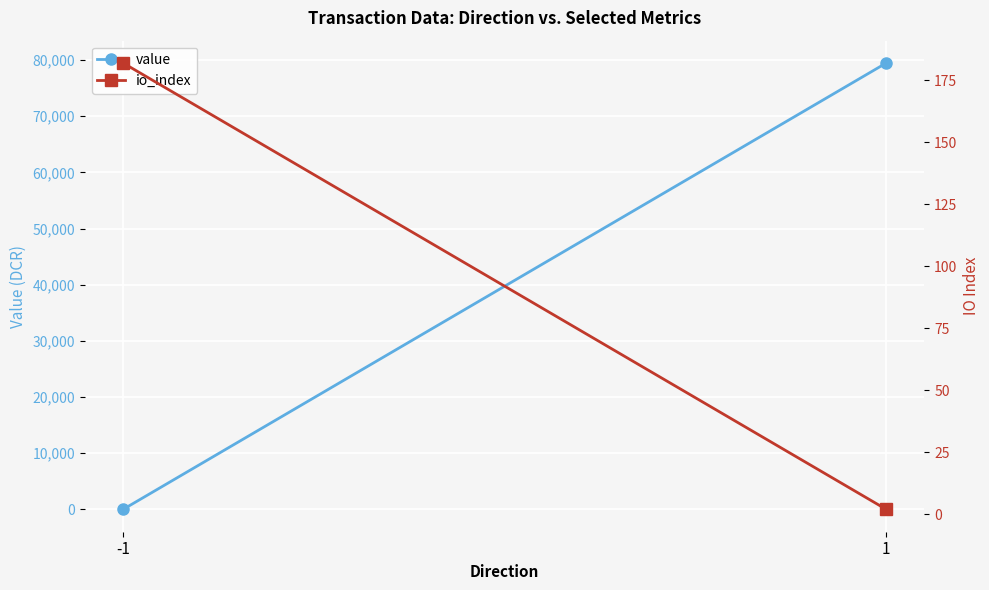

Is it true that value equals 1.7 at -1?

True